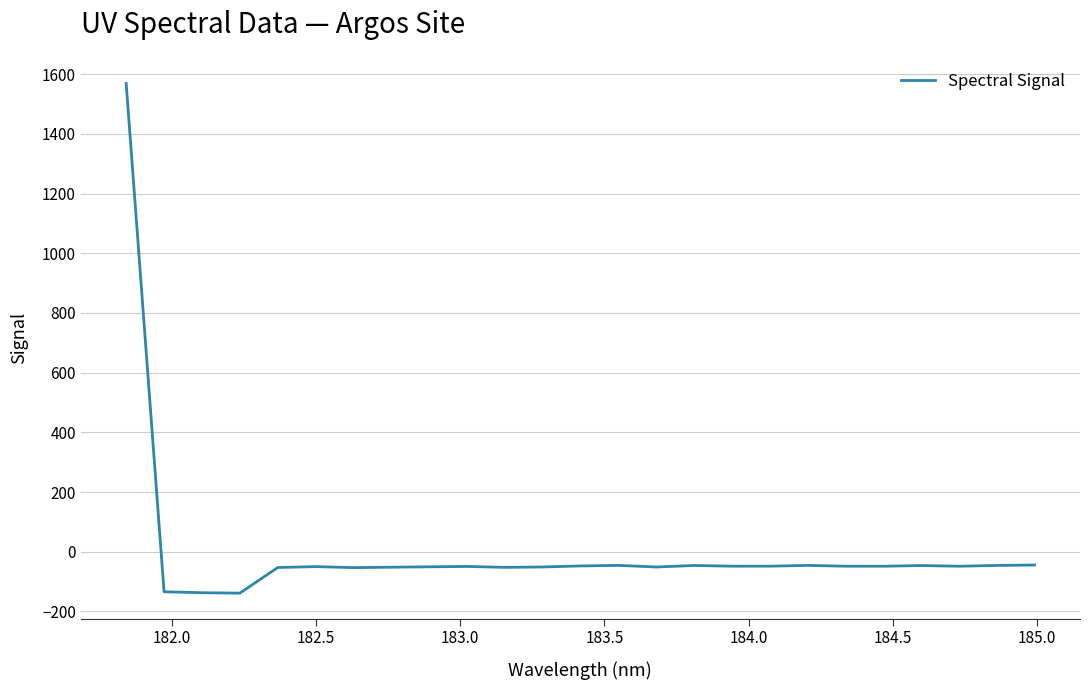

What is the maximum value shown in the chart?

1568.9